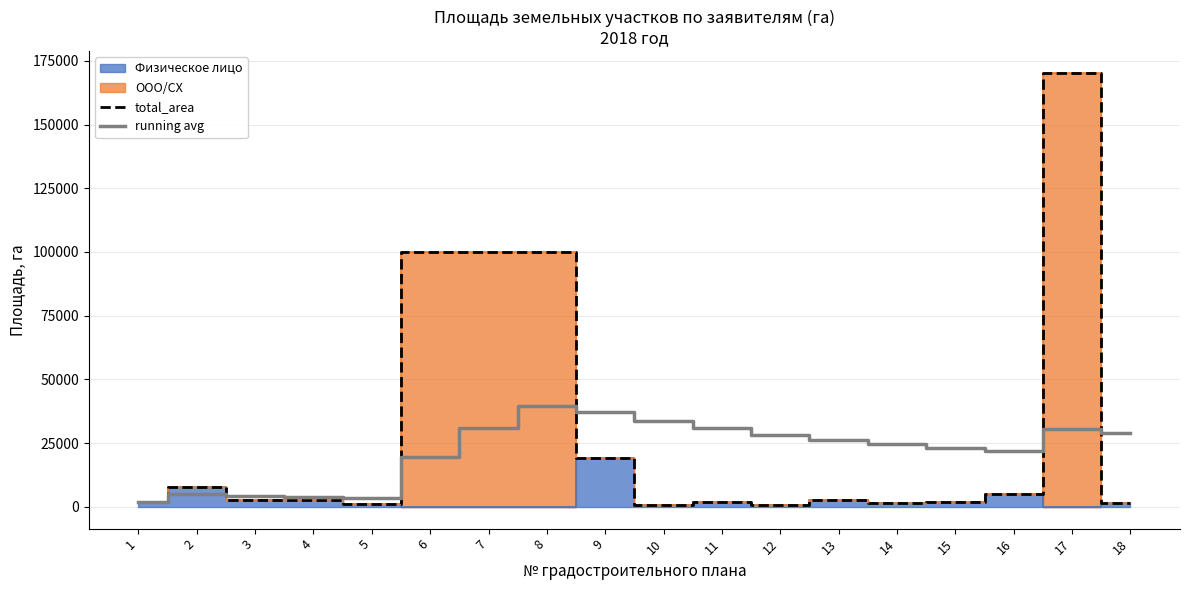

What is the value of the total_area point at the 5th from the left?

1246.0